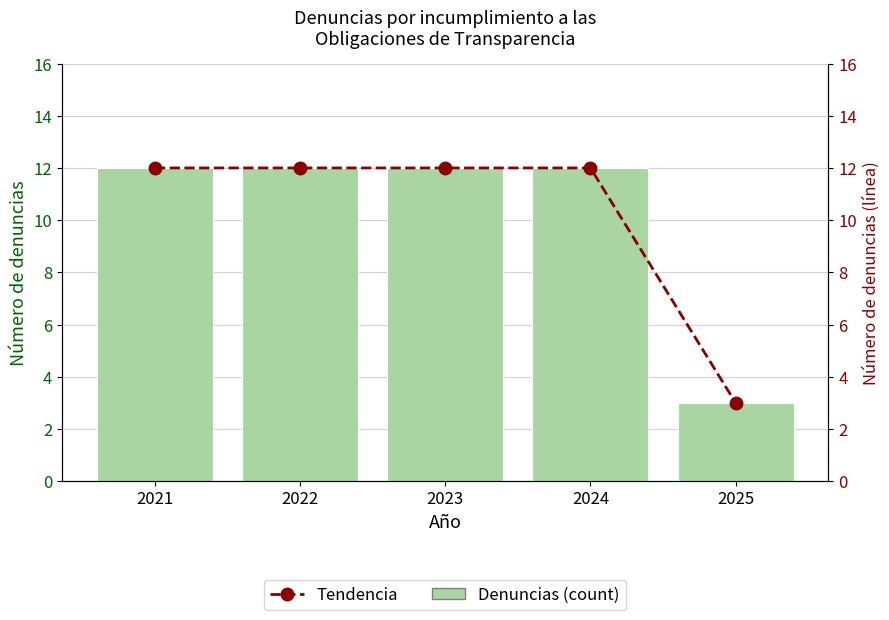

What is the ratio of the value at 2022 to the value at 2025?

4.0